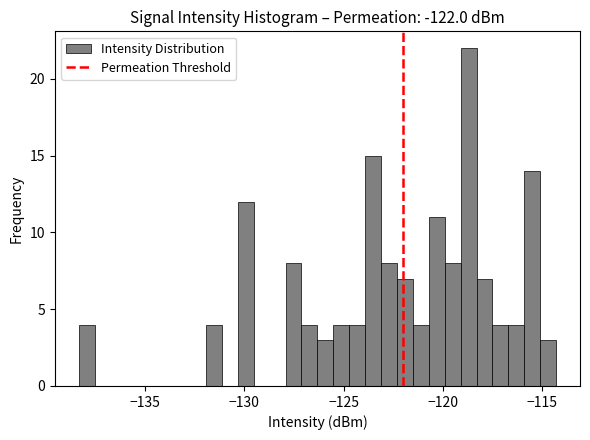

Read against the x-axis, roughly where is the centre of the tallest bar?

-118.5